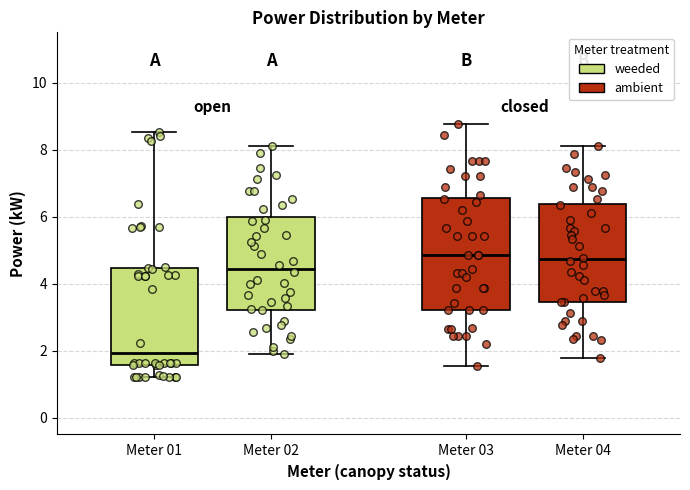

Reading left to right, transcribe this box plot: for each box, give where its median line is, the range the box spans, and where its two whiskers end, as read against the y-axis. The values are not printed on the chart, so give them approximately, as read against the axis.

Meter 01: median 2.0, box 1.6 to 4.4, whiskers 1.2 to 8.6
Meter 02: median 4.4, box 3.2 to 6.0, whiskers 1.8 to 8.2
Meter 03: median 4.8, box 3.2 to 6.6, whiskers 1.6 to 8.8
Meter 04: median 4.8, box 3.4 to 6.4, whiskers 1.8 to 8.2